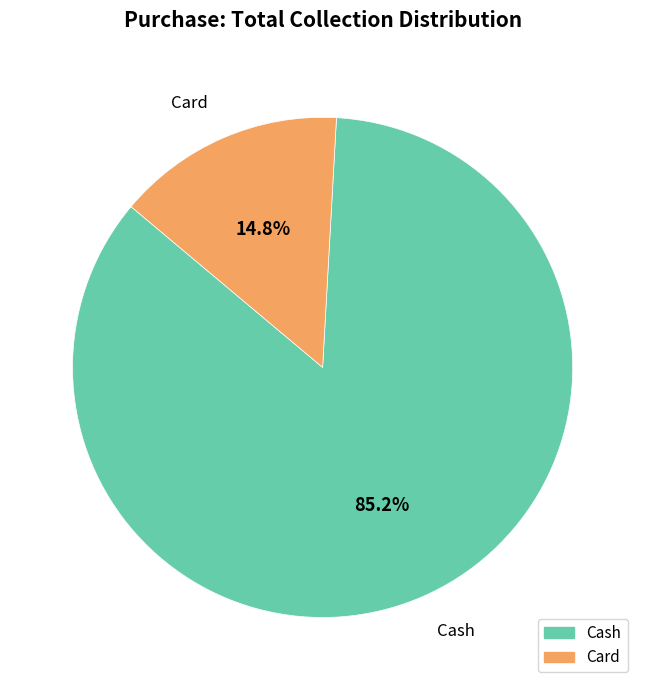

Which slice is the smallest?

Card